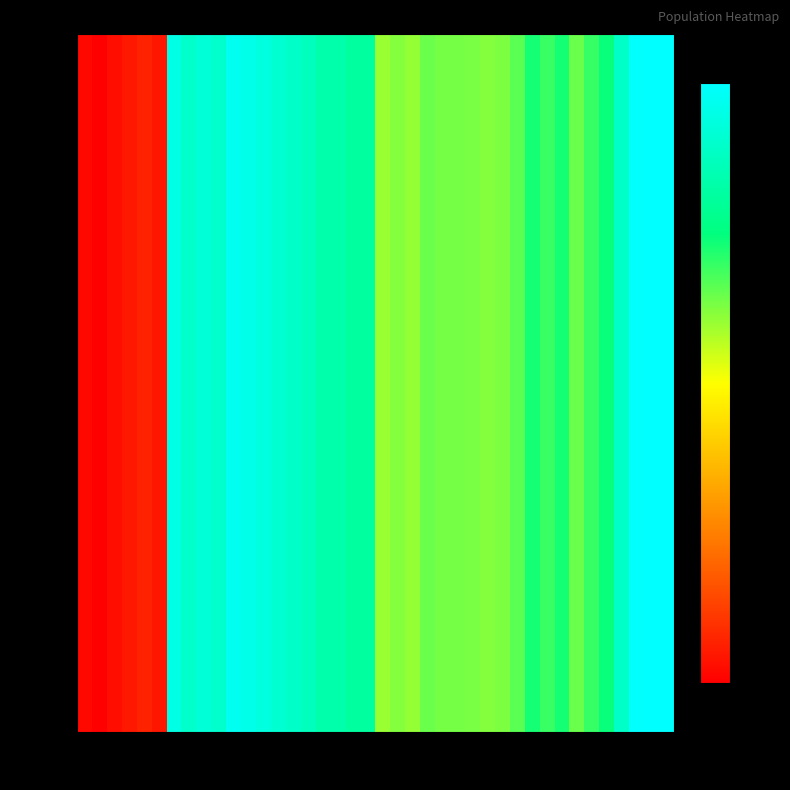

What is the average value?

4465